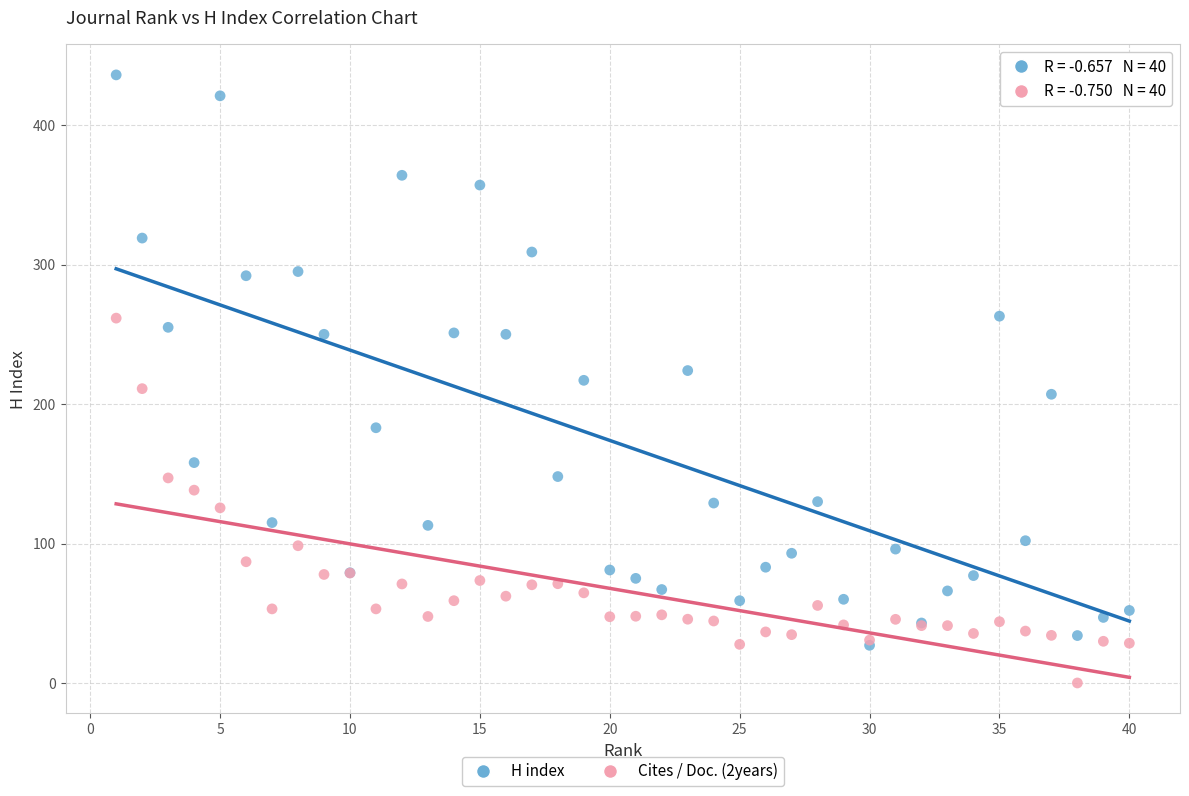

In the H index series, what Y value is closest to 231?

224.0